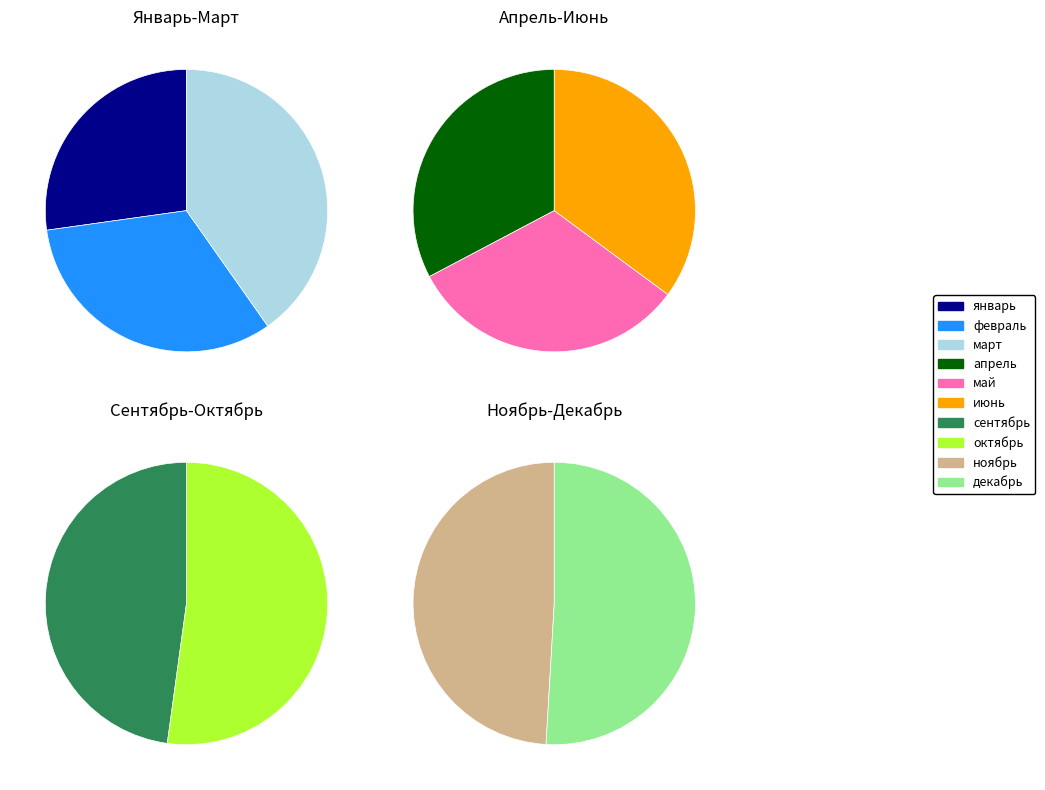

What percentage is the декабрь slice, to the nearest percent?

13%